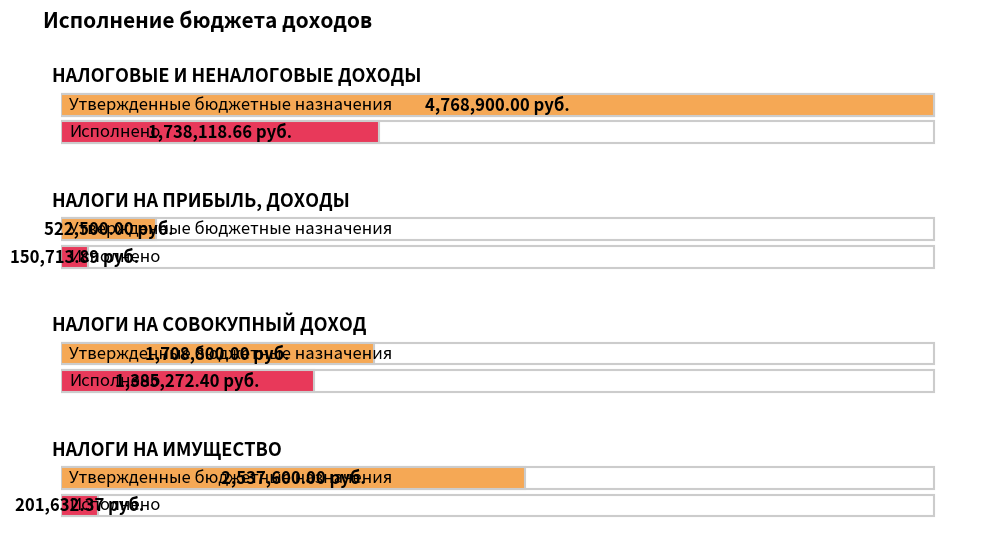

List the series in order of their peak value, highest first.

Утвержденные бюджетные назначения, Исполнено